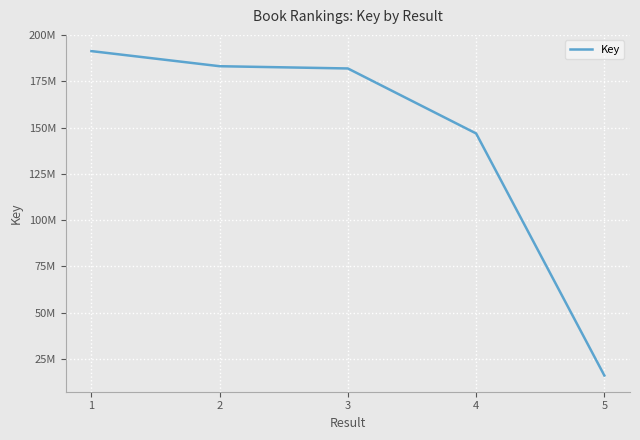

Does the chart display data point markers on the line(s)?

No